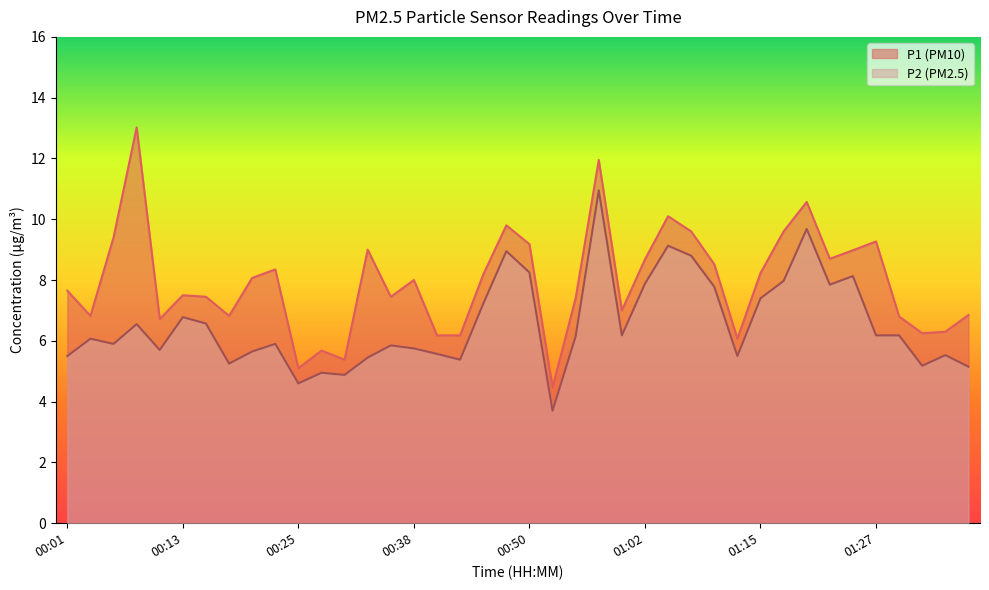

At how many categories does at least one series exceed 11?

2